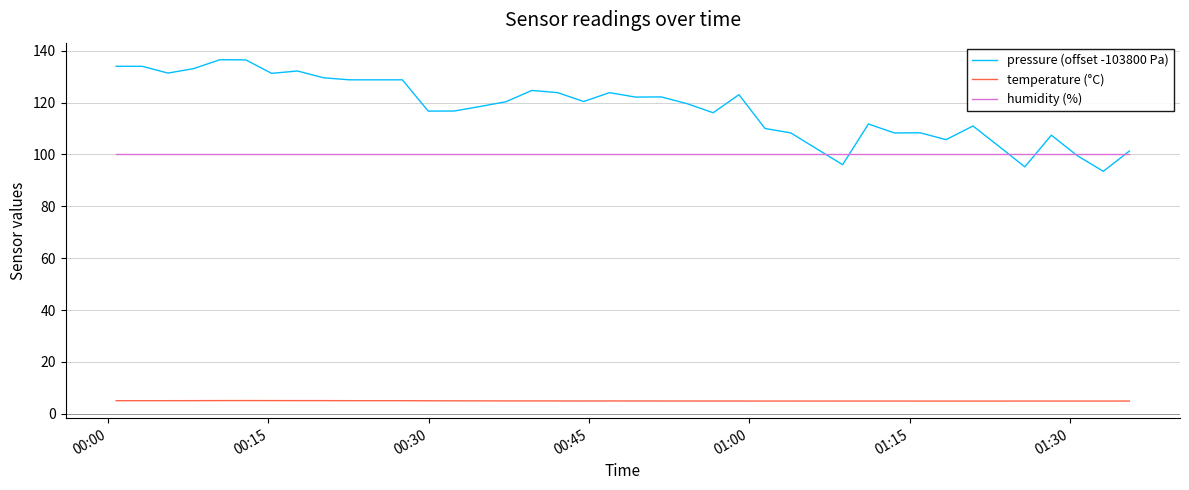

What is the greatest value displayed?

136.5